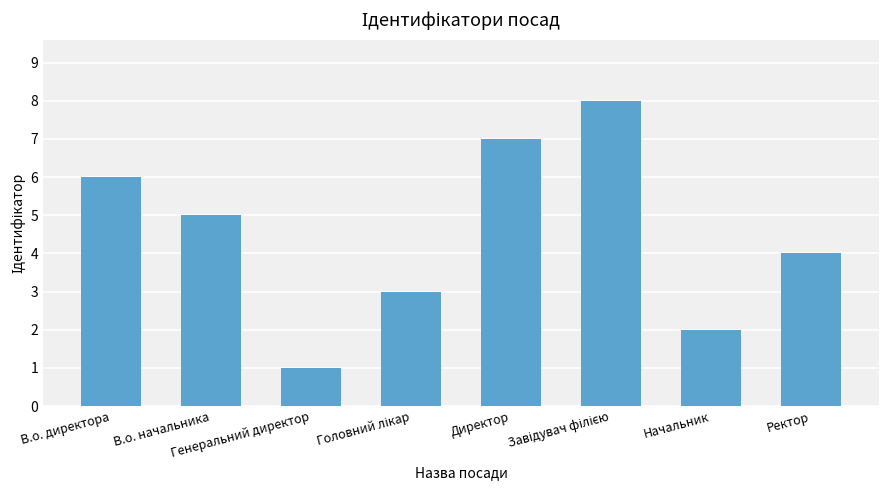

Reading left to right, what are all the values shown in this chart?

6	5	1	3	7	8	2	4